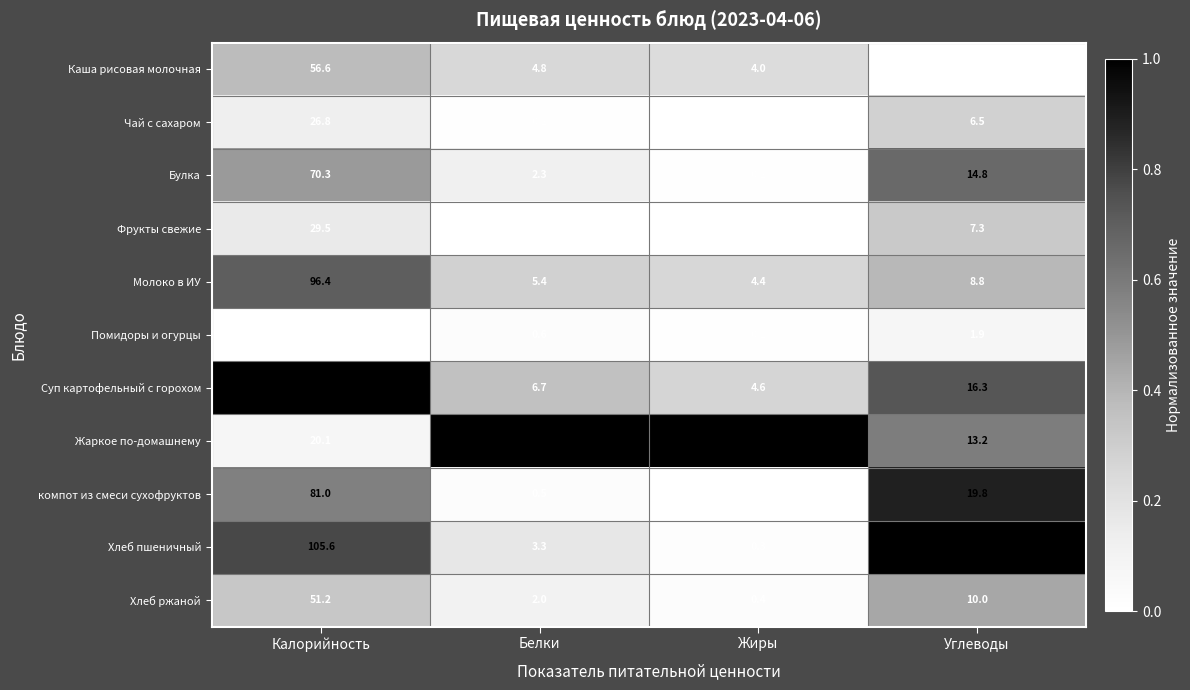

Which series has the largest total across all categories?

Суп картофельный с горохом